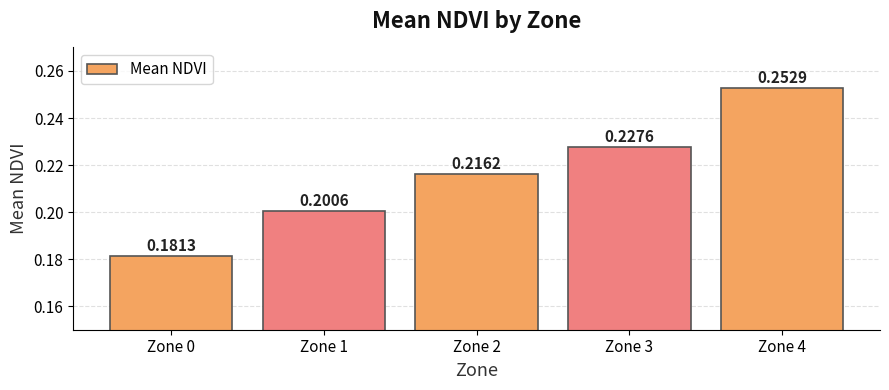

What is the sum of the values at Zone 1 and Zone 4?

0.5